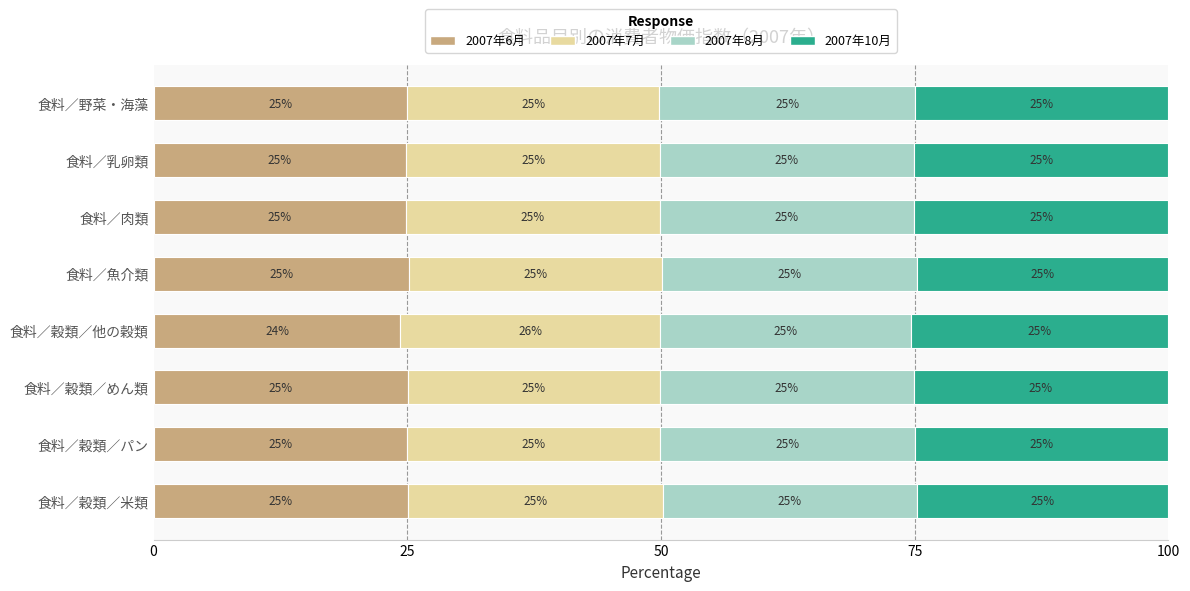

What is the difference between the maximum and minimum values in the 2007年6月 series?

0.9